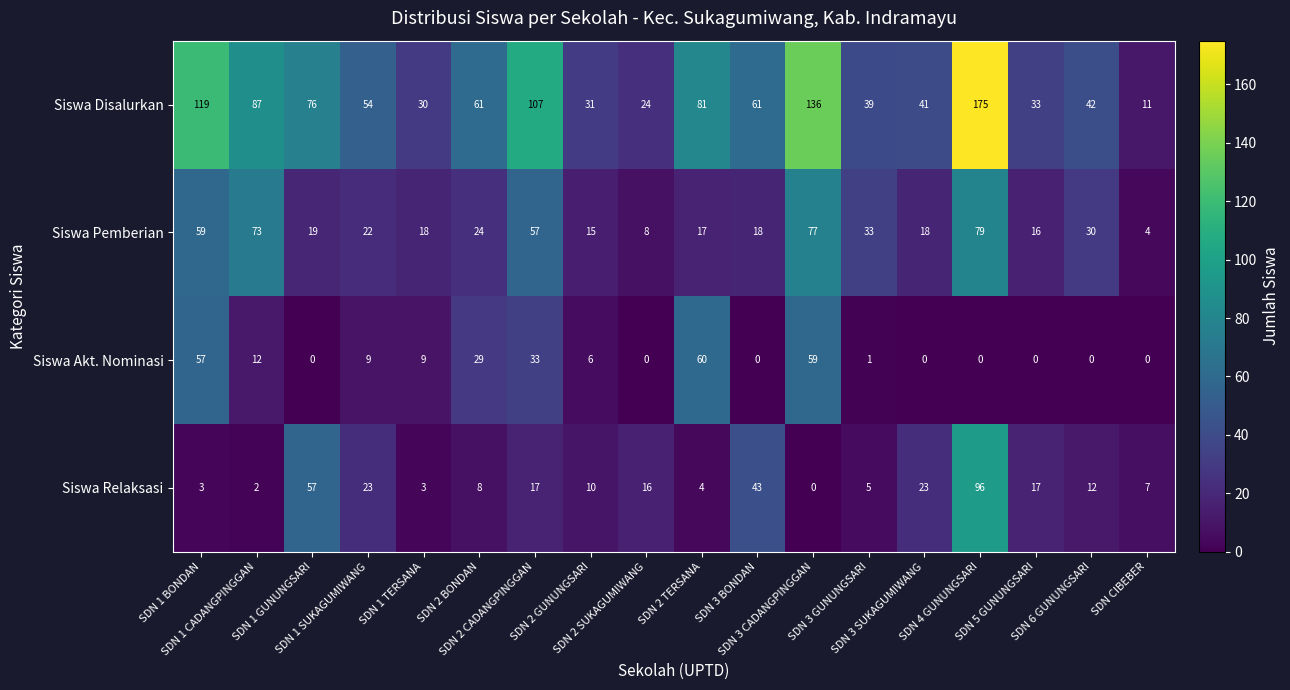

Which series has the largest range (max minus min)?

Siswa Disalurkan